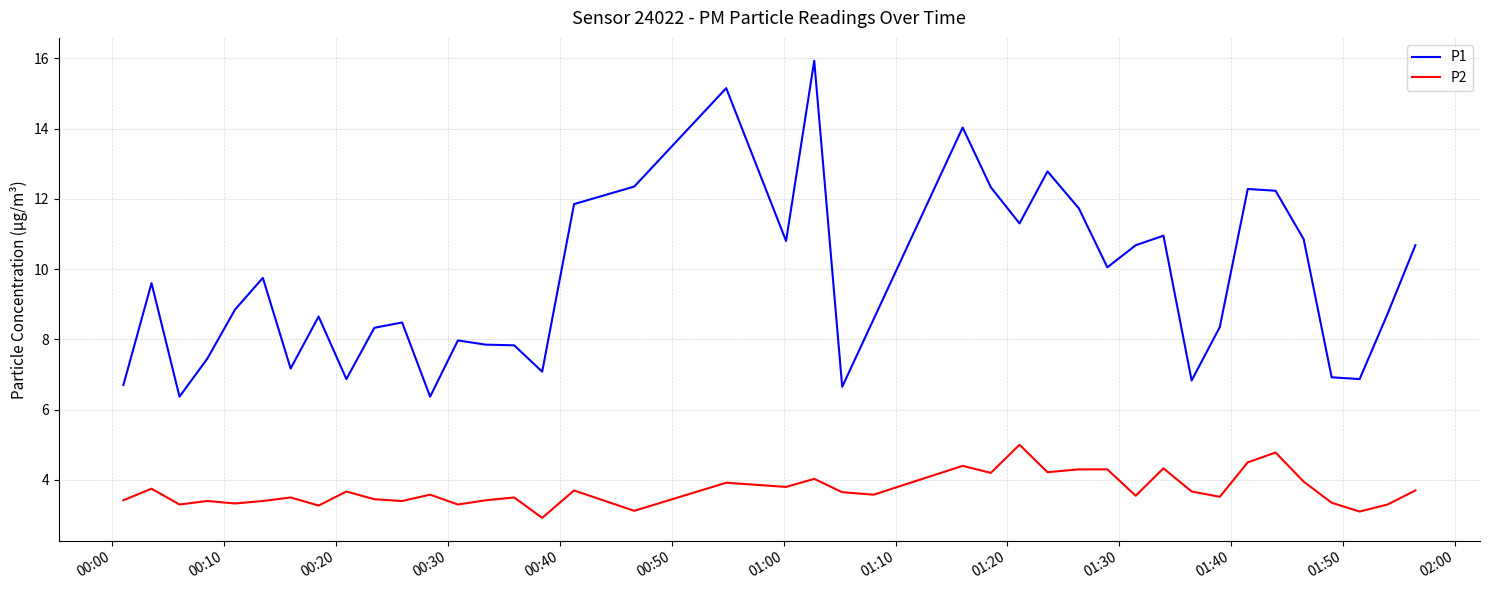

Which series has the largest range (max minus min)?

P1